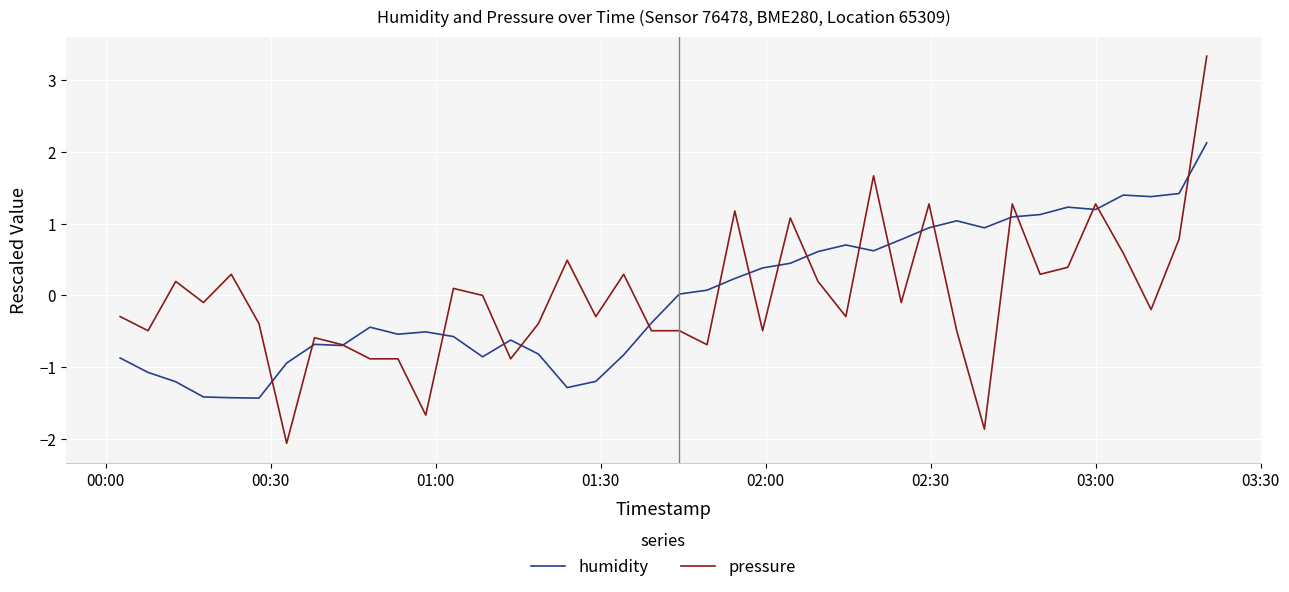

List the series in order of their peak value, highest first.

pressure, humidity